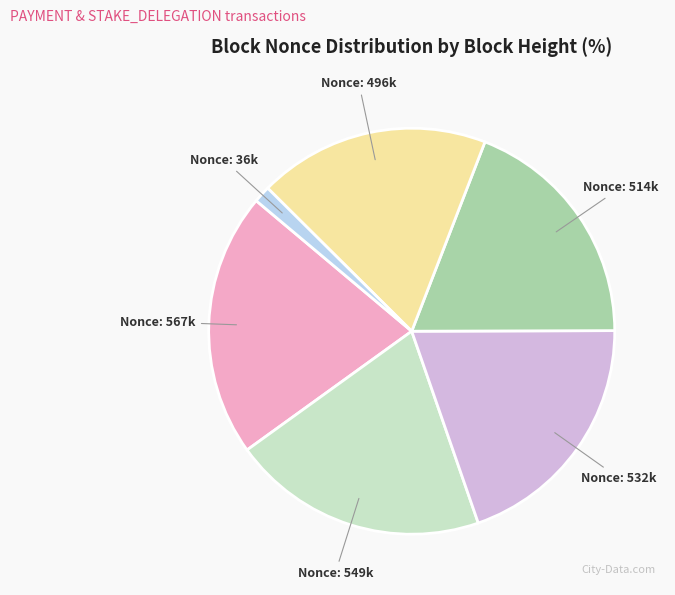

Is there a majority slice in this chart?

No